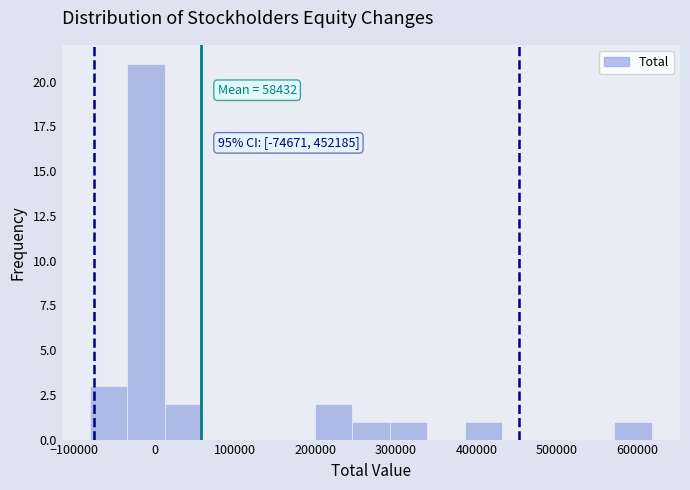

Which range on the x-axis has the tallest bar?

-30000 to 10000